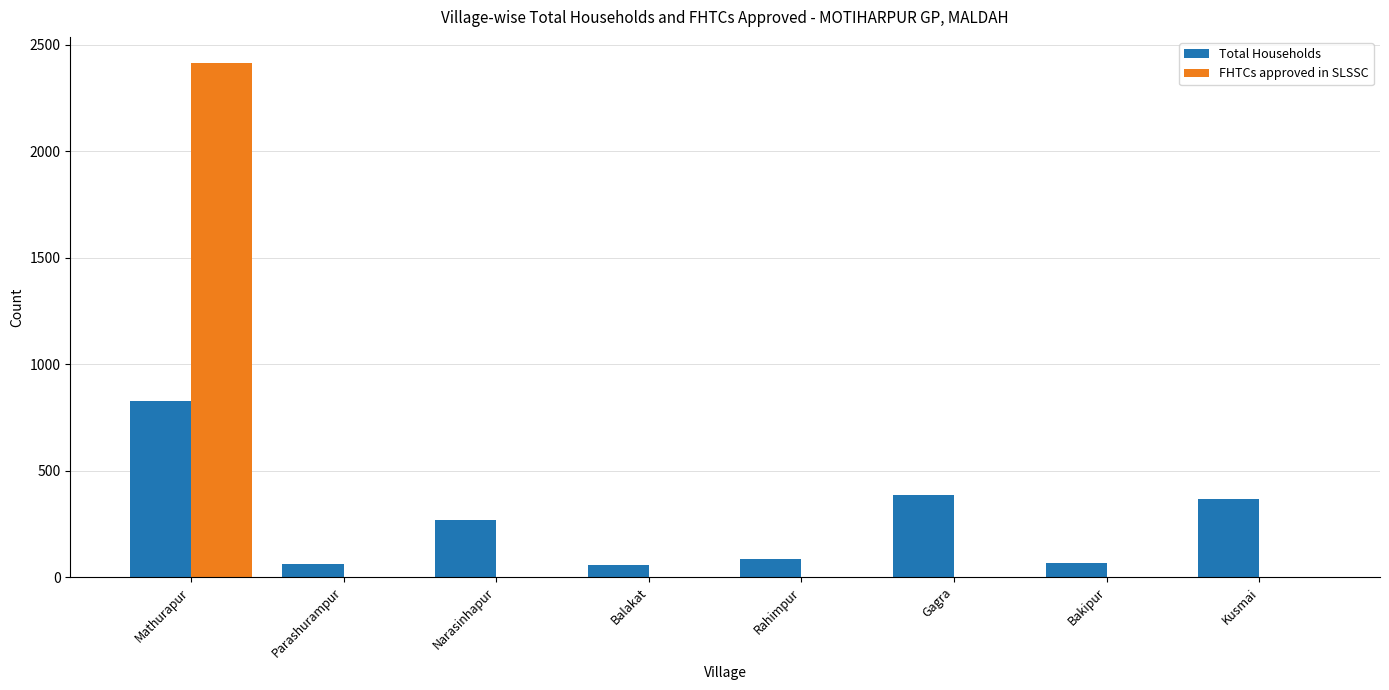

Which series has the largest total across all categories?

FHTCs approved in SLSSC